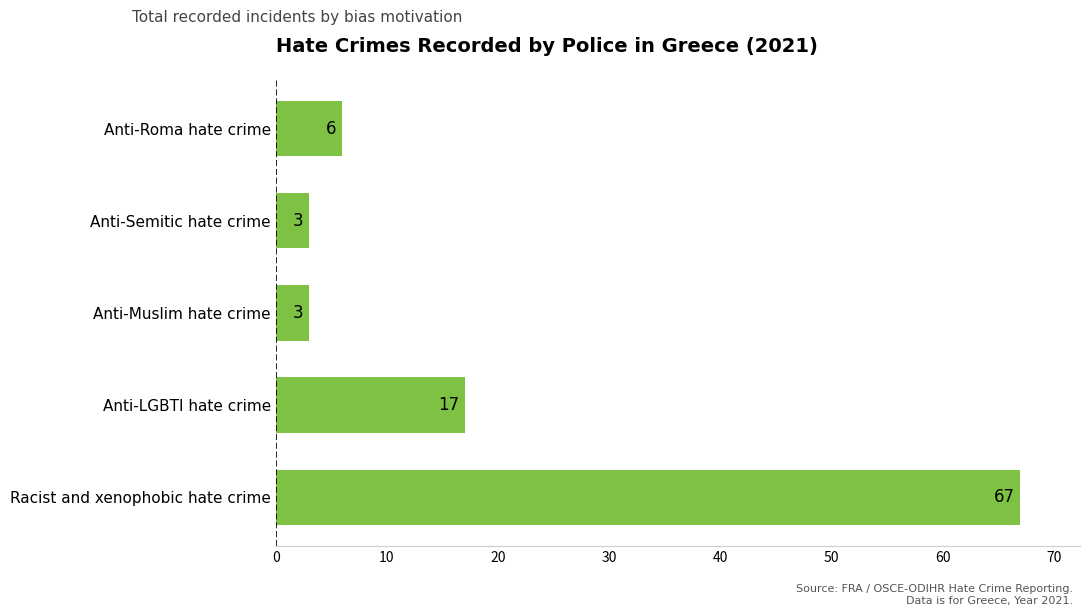

How many bars are there in total?

5